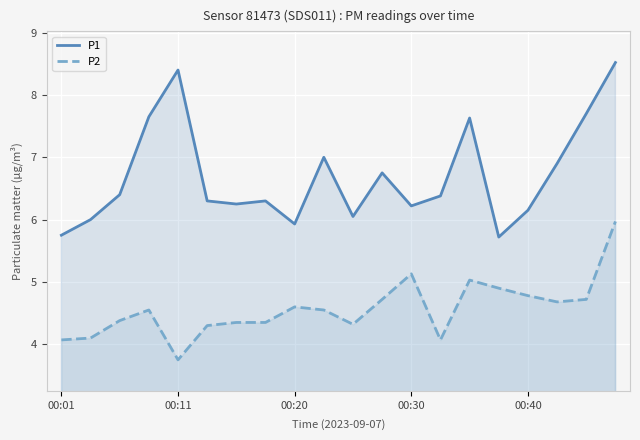

The P1 series shows 2.0 at 00:20. True or false?

False